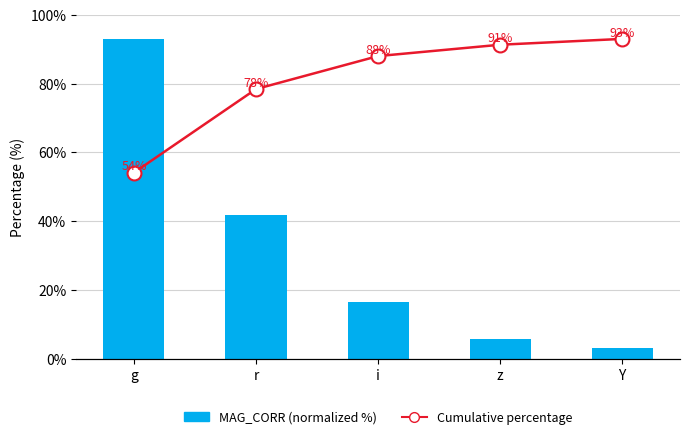

What position from the right is r?

4